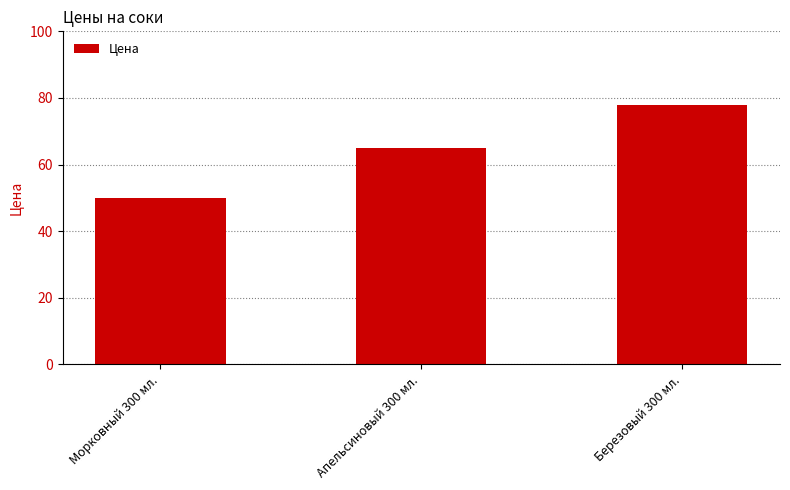

Approximately how many times larger is the value at Морковный 300 мл. compared to Апельсиновый 300 мл.?

0.8